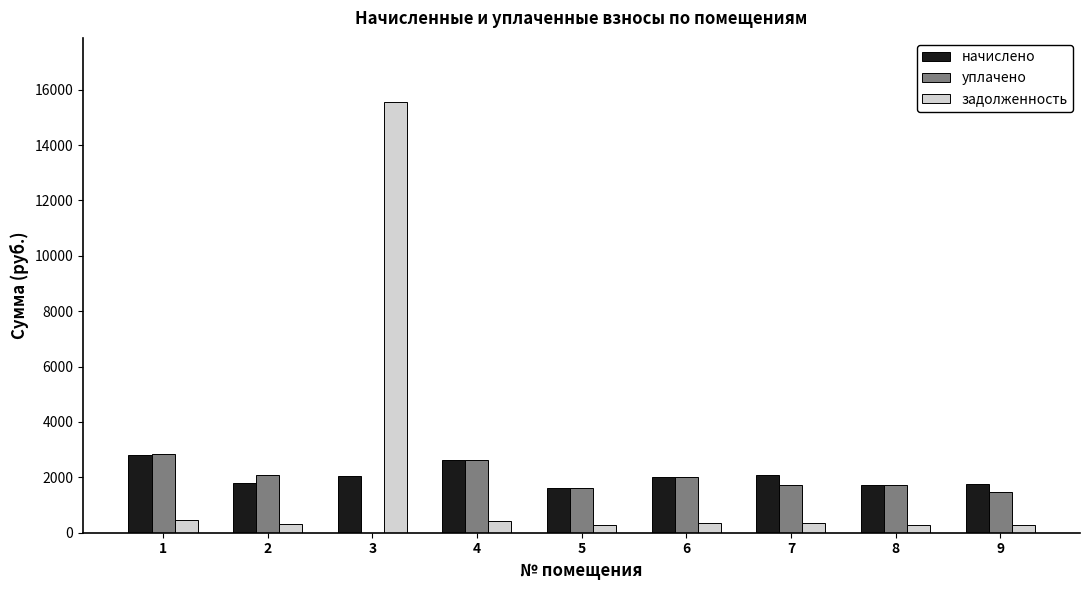

At which category is the sum across all series the highest?

3